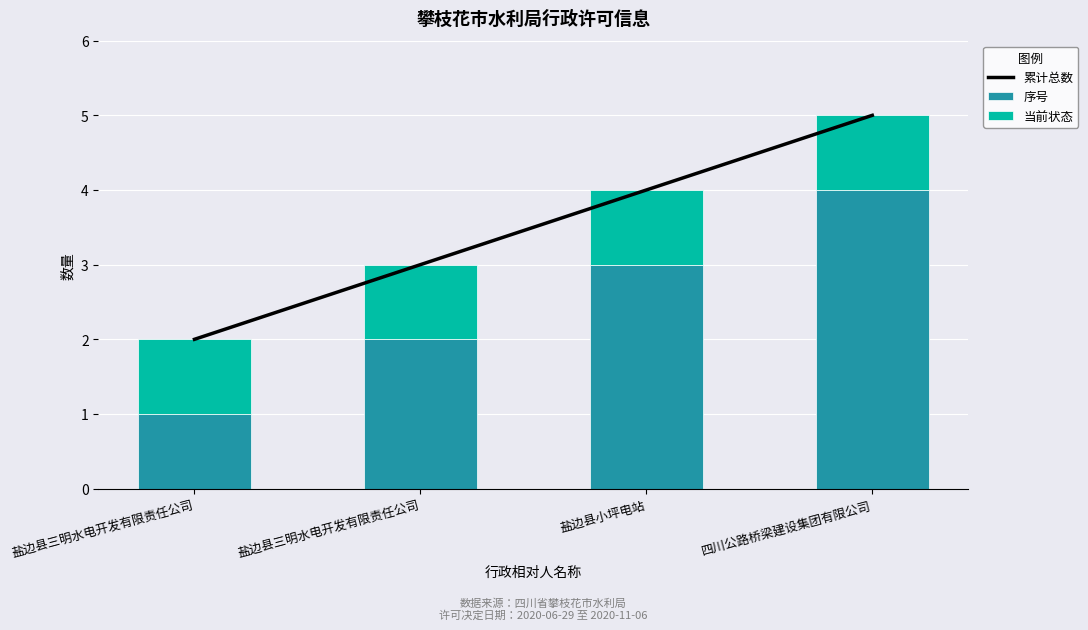

Is it true that 当前状态 equals 0 at 盐边县小坪电站?

False